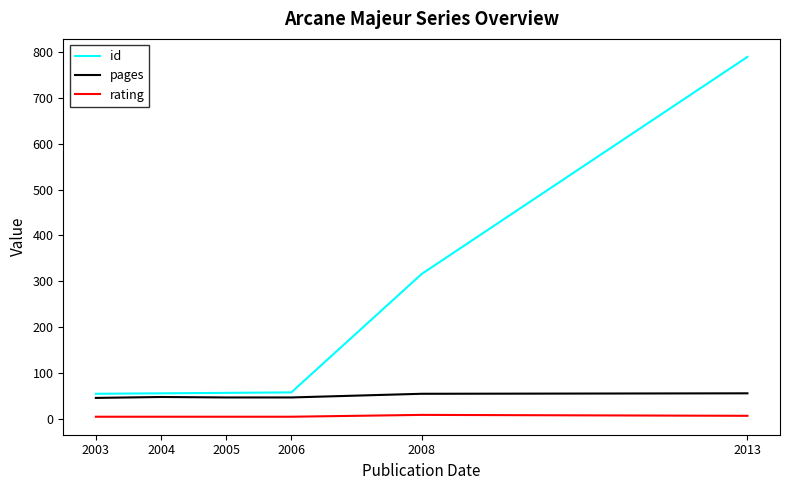

What is the total value across all series at 2005?

109